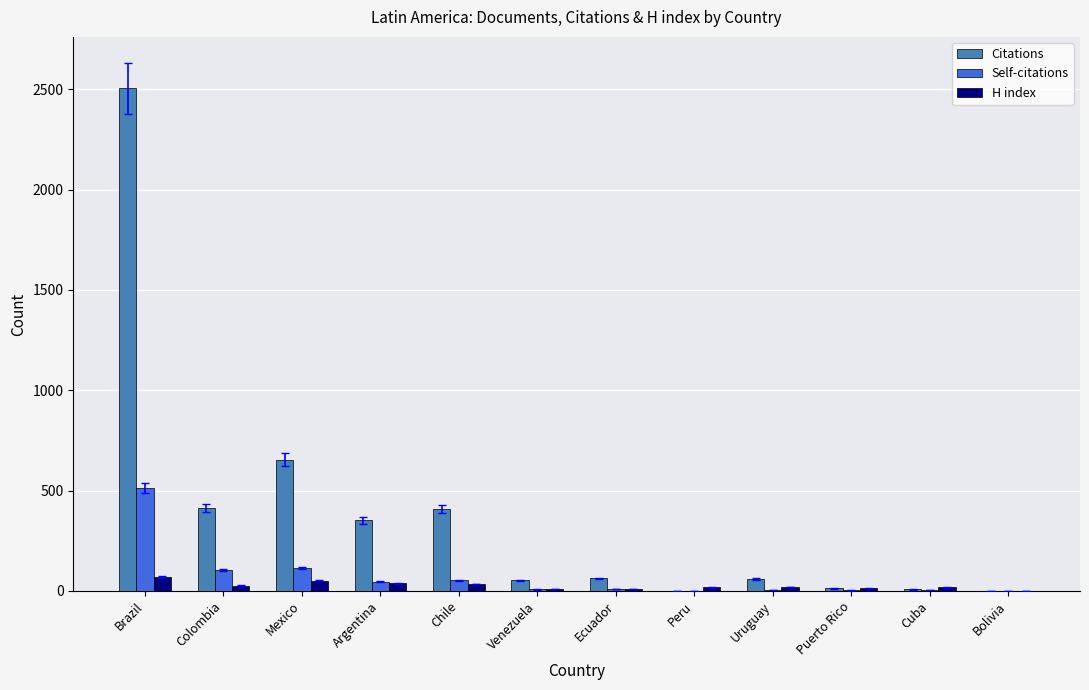

Which series has the largest total across all categories?

Citations